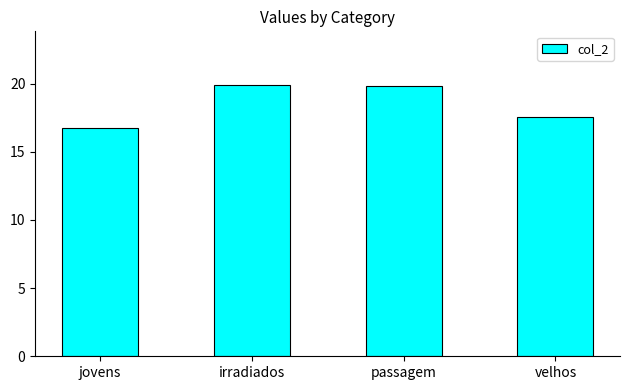

What is the difference between the second highest and second lowest values?

2.2